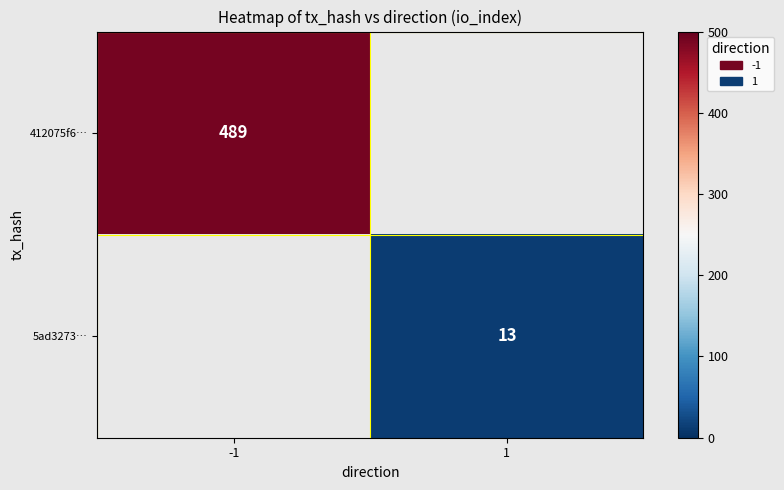

How many data points does each series have?

2